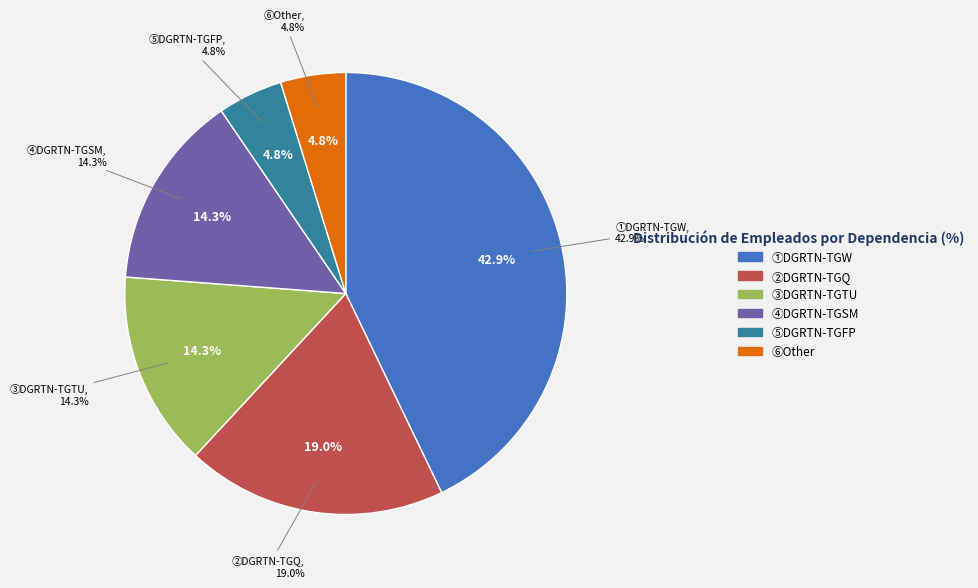

To the nearest percent, what percentage of the pie is DGRTN-TGTU?

14%